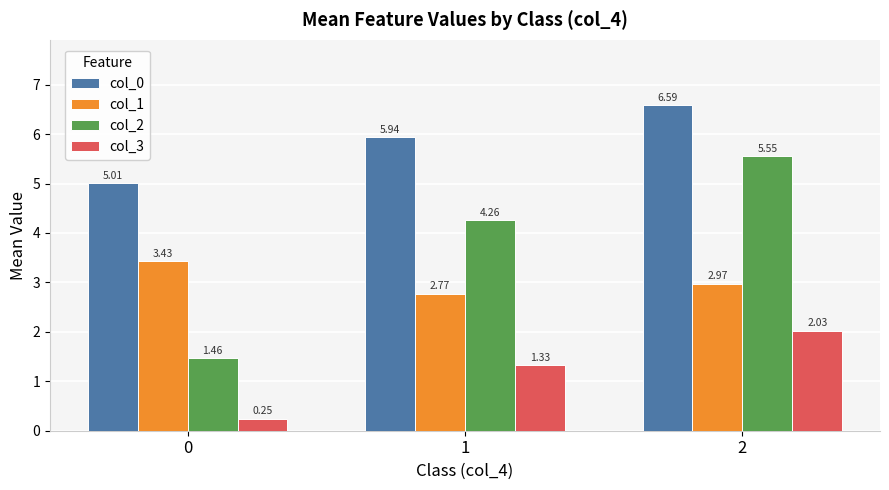

Which series has the largest total across all categories?

col_0